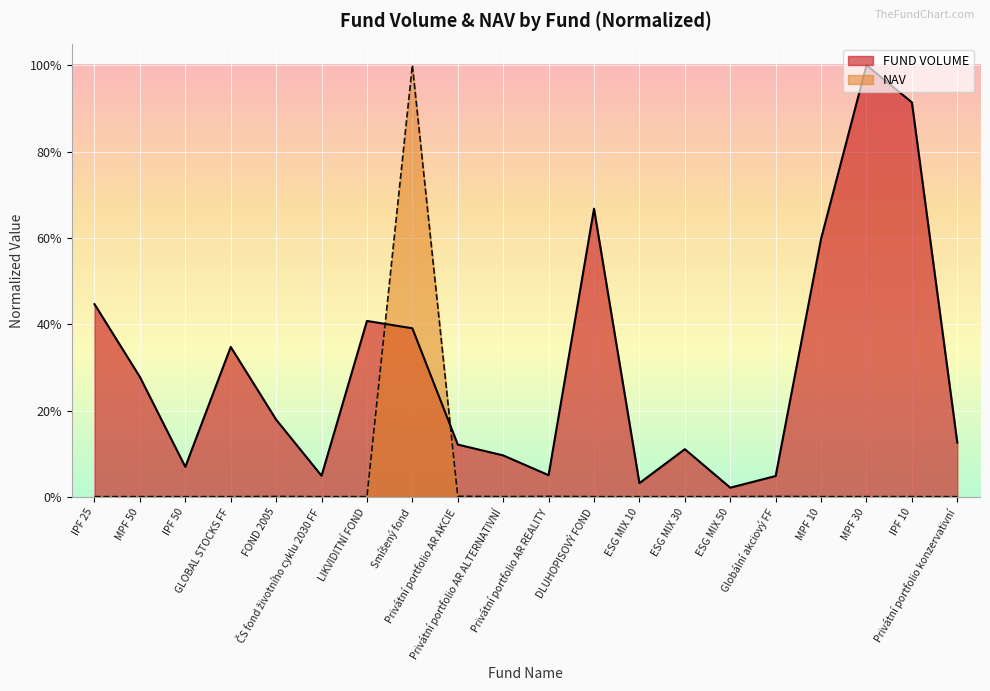

How many interior local peaks does the FUND VOLUME series have?

5